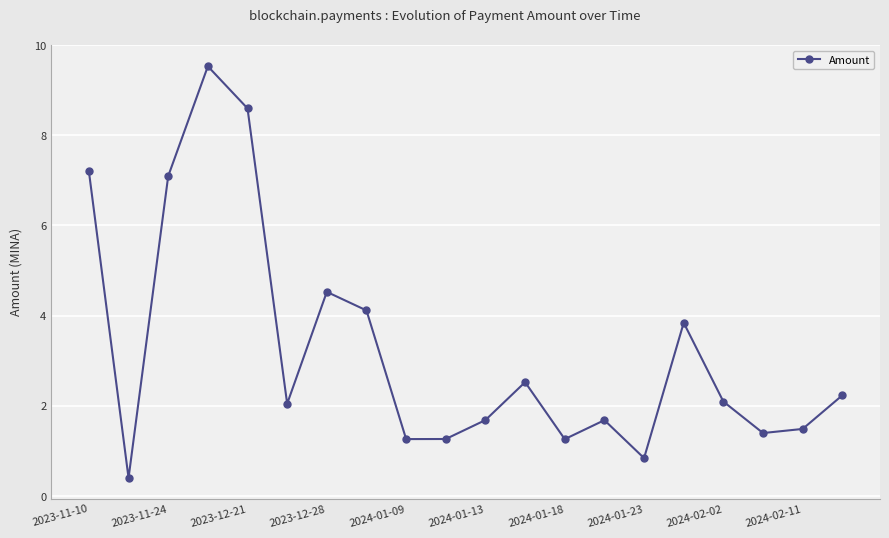

True or false: there are more than 1 points higher than both neighbors.

True